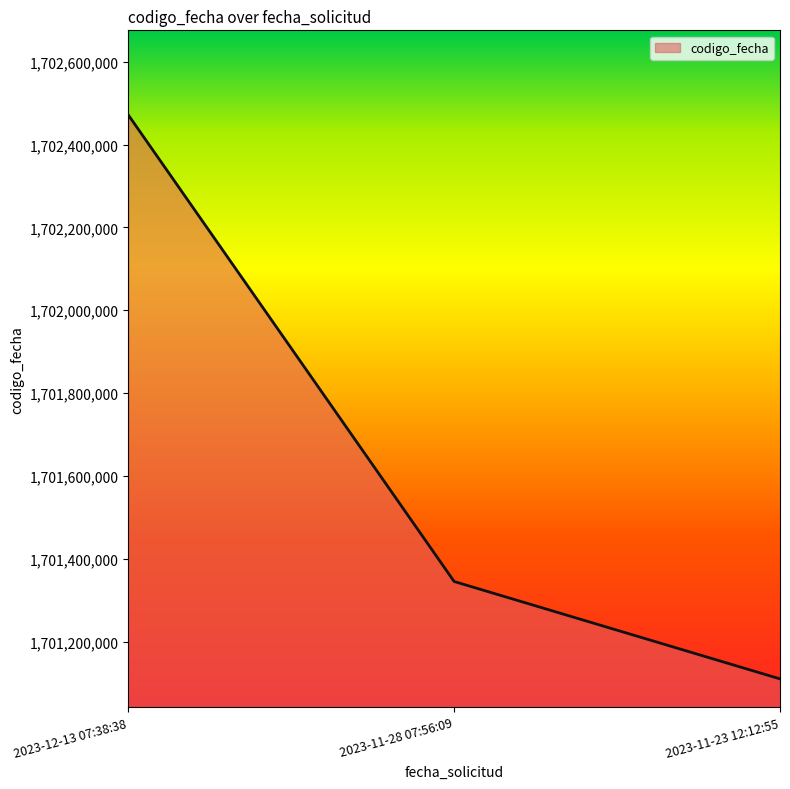

What is the ratio of the value at 2023-11-23 12:12:55 to the value at 2023-11-28 07:56:09?

1.0